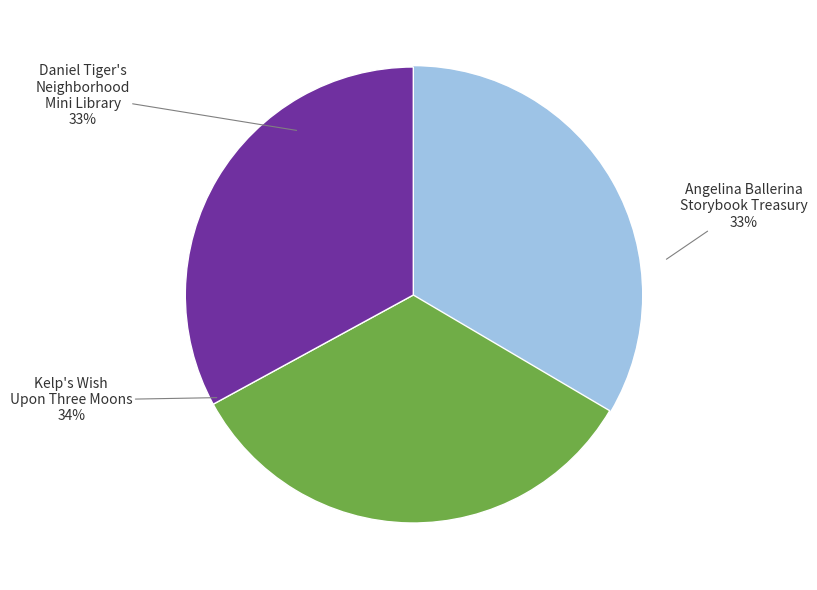

How many segments does this pie chart have?

3